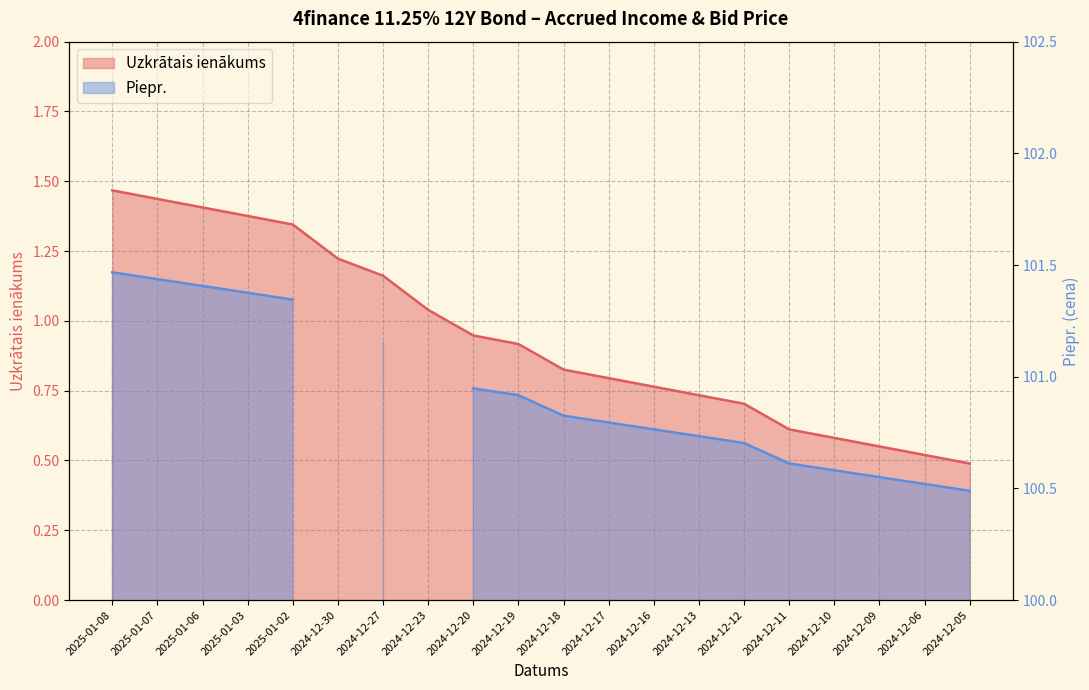

How many data points does each series have?

20